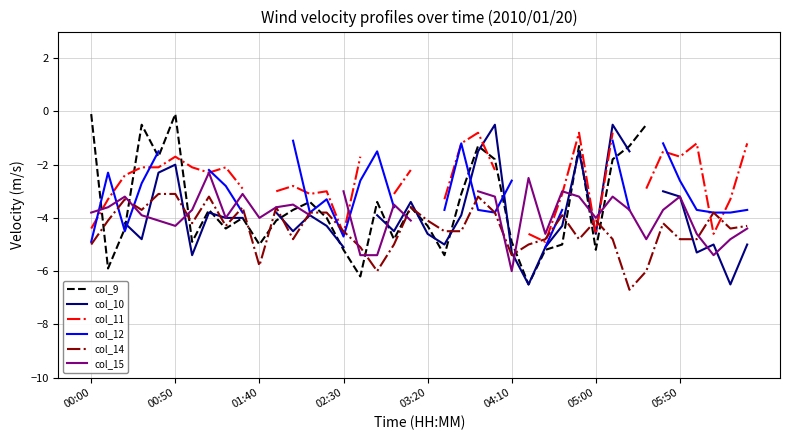

How many intersections are there between col_12 and col_14?

7